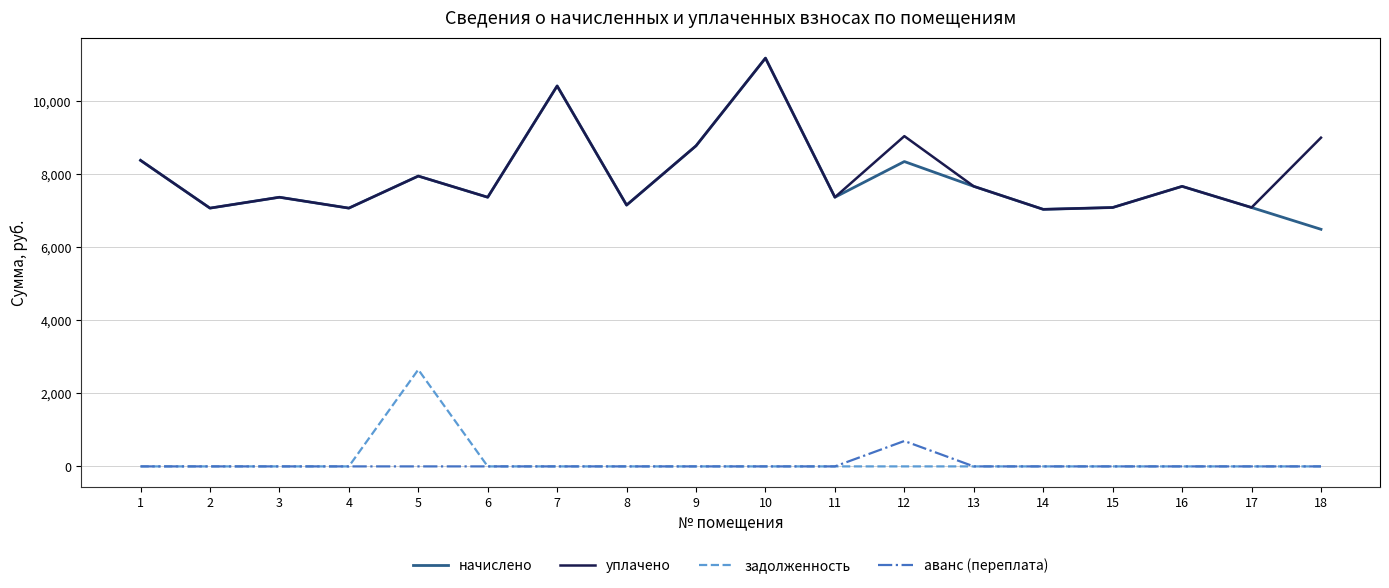

What is the total value across all series at 15?

14175.4